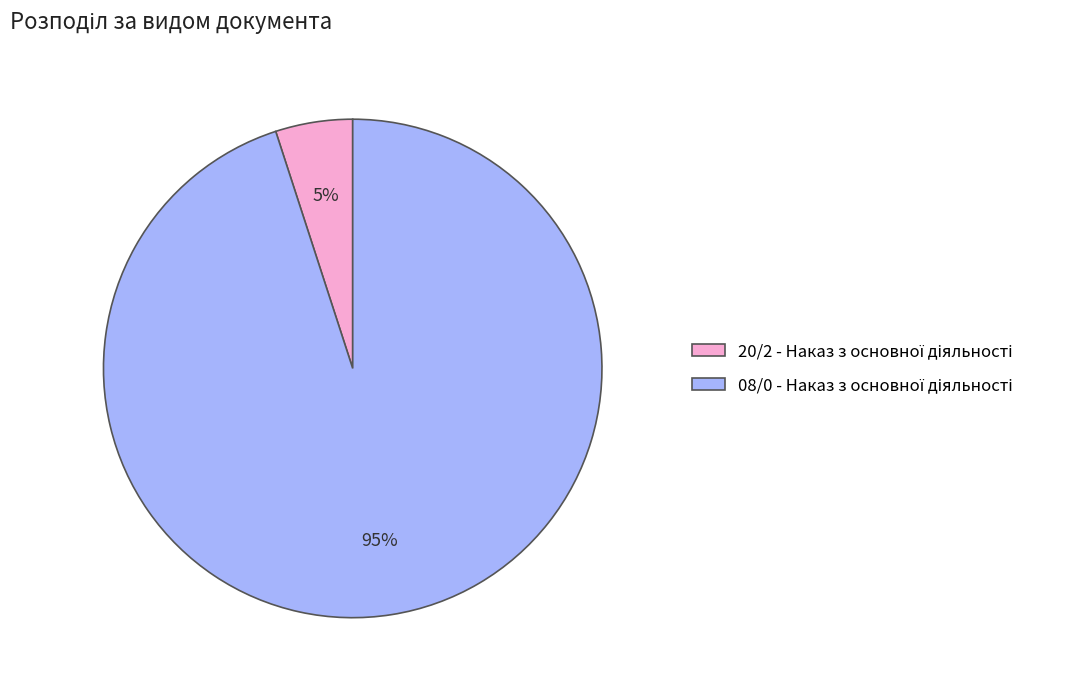

To the nearest percent, what is the average slice percentage?

50%